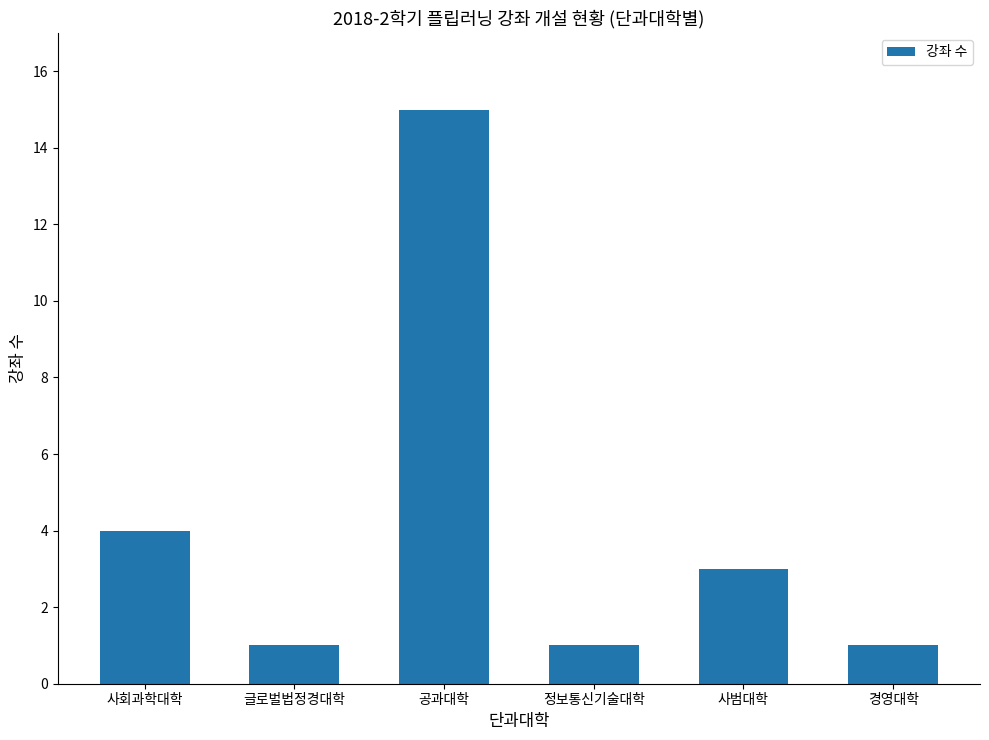

What is the greatest value displayed?

15